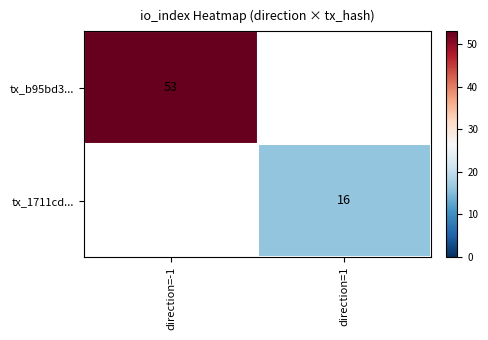

True or false: tx_b95bd3... has a value of 17 at direction=-1.

False